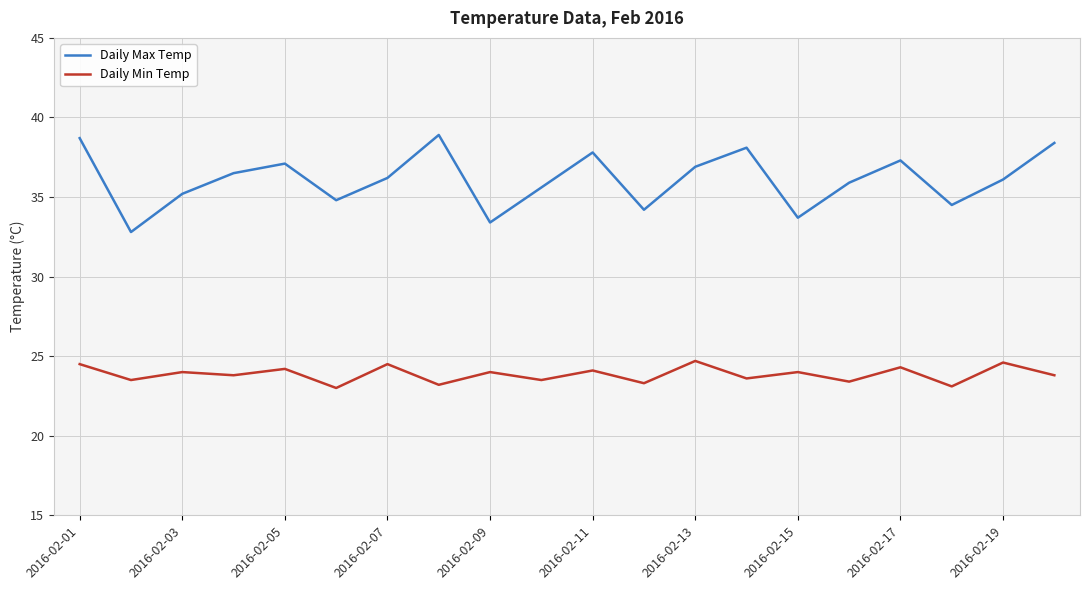

Which series has the largest total across all categories?

Daily Max Temp